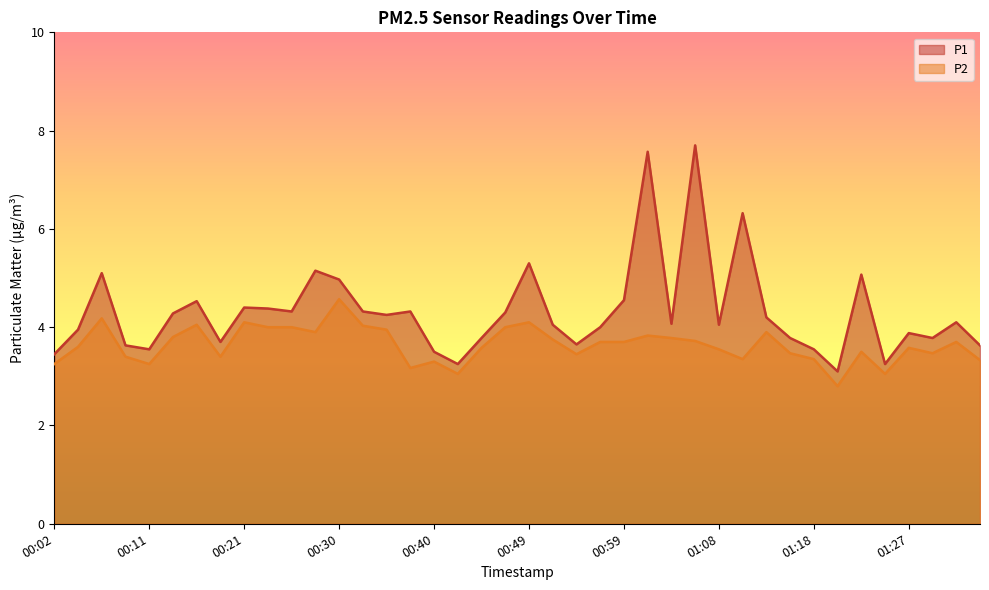

True or false: P2 has a value of 3.2 at 00:02.

True